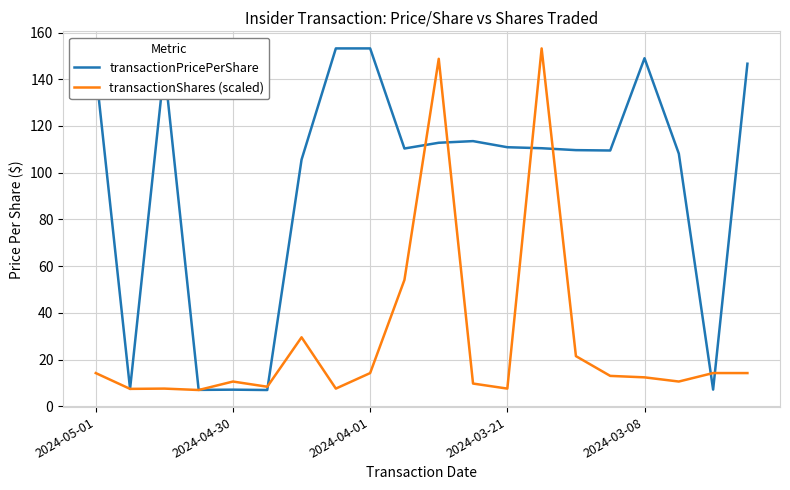

What is the maximum value for transactionPricePerShare?

153.2